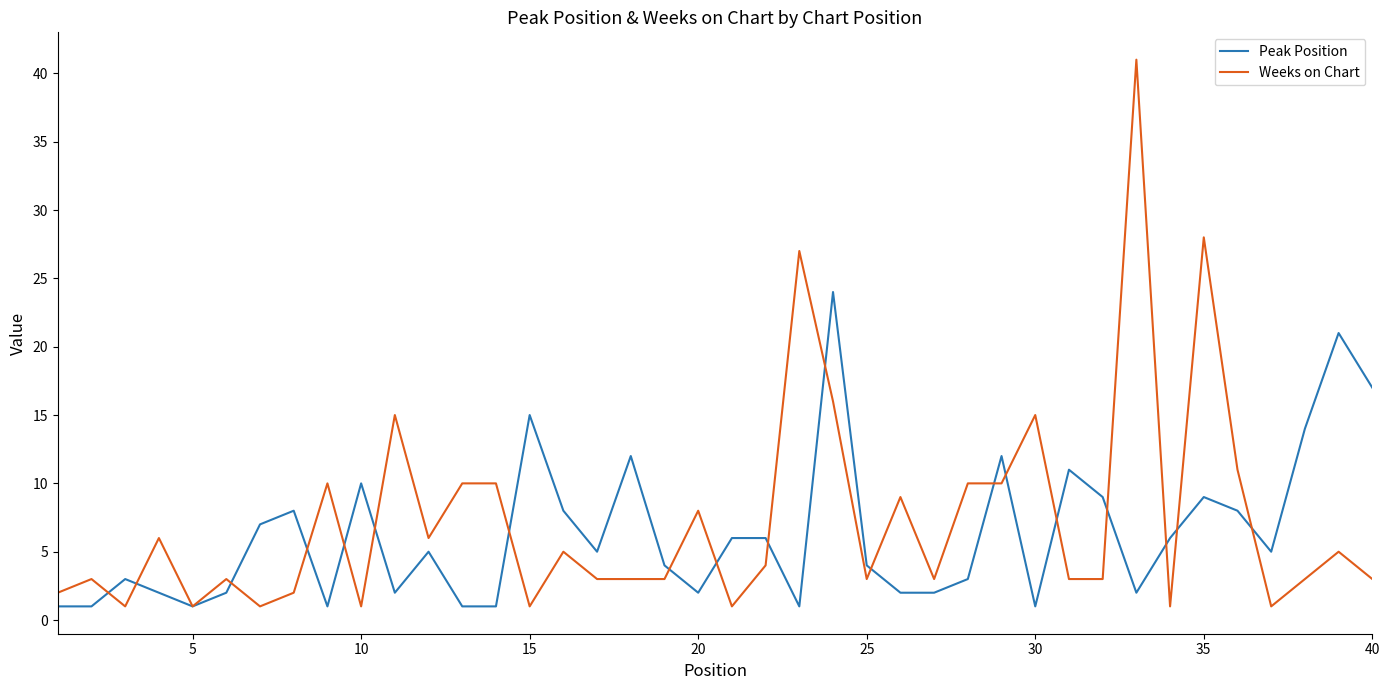

What is the greatest value displayed?

41